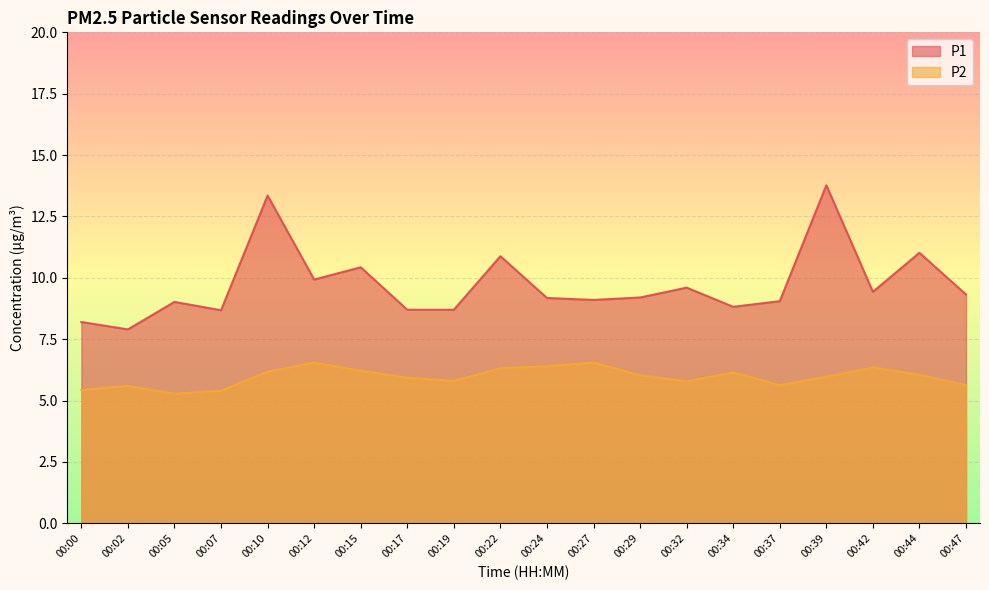

True or false: P1 and P2 intersect in this chart.

False